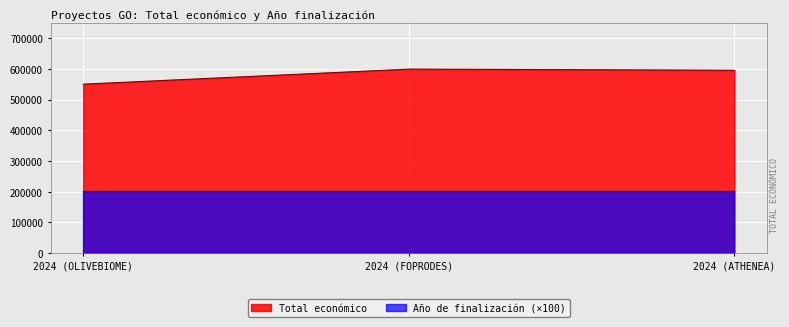

How many data points does each series have?

3